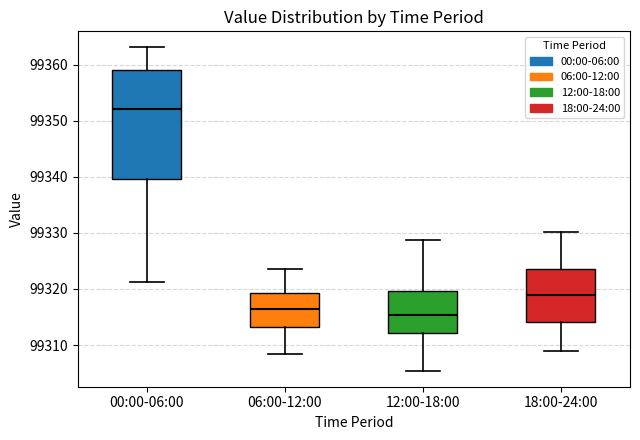

Which box is the tallest, from its lower edge to its upper edge?

00:00-06:00